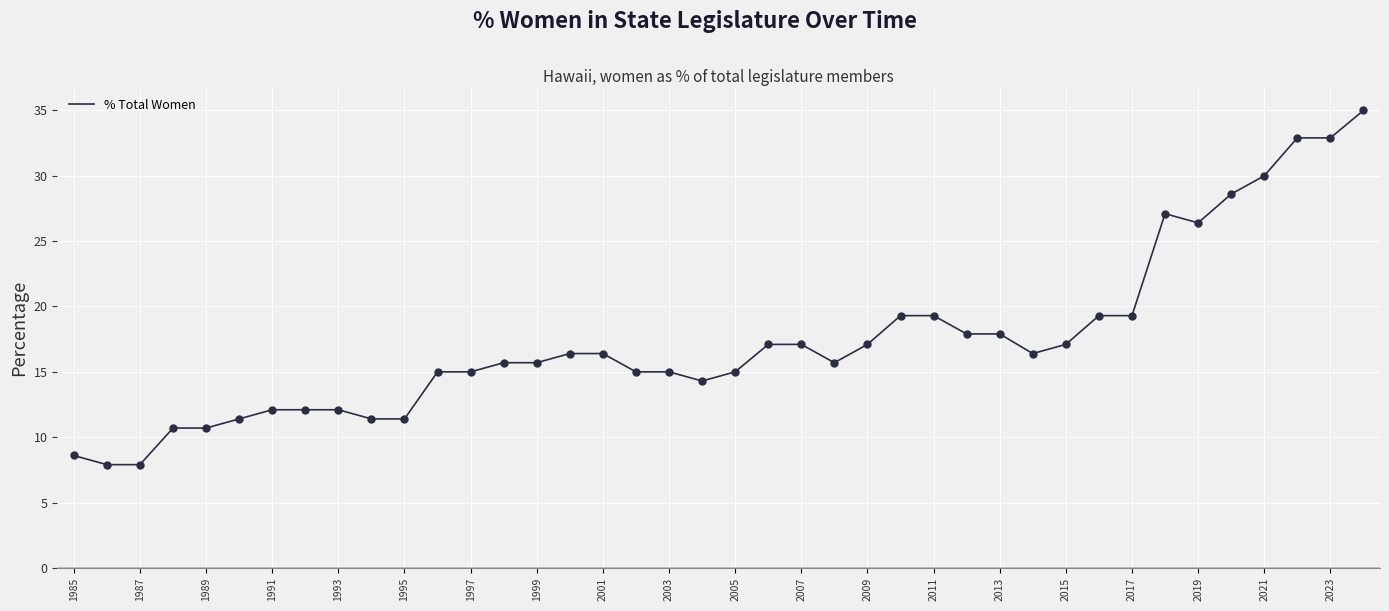

What is the minimum value shown in the chart?

7.9